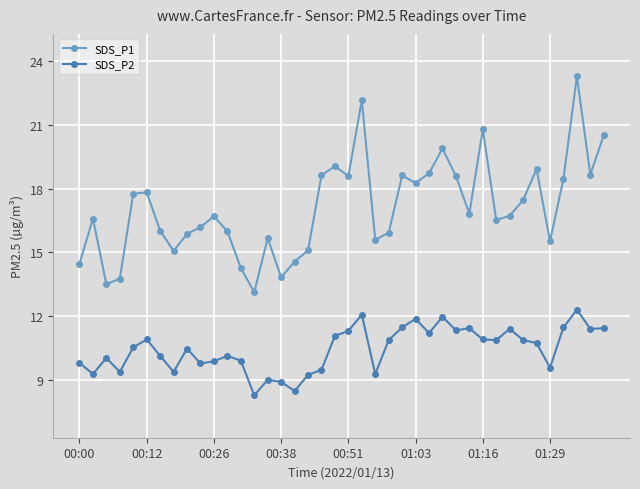

What is the greatest value displayed?

23.3